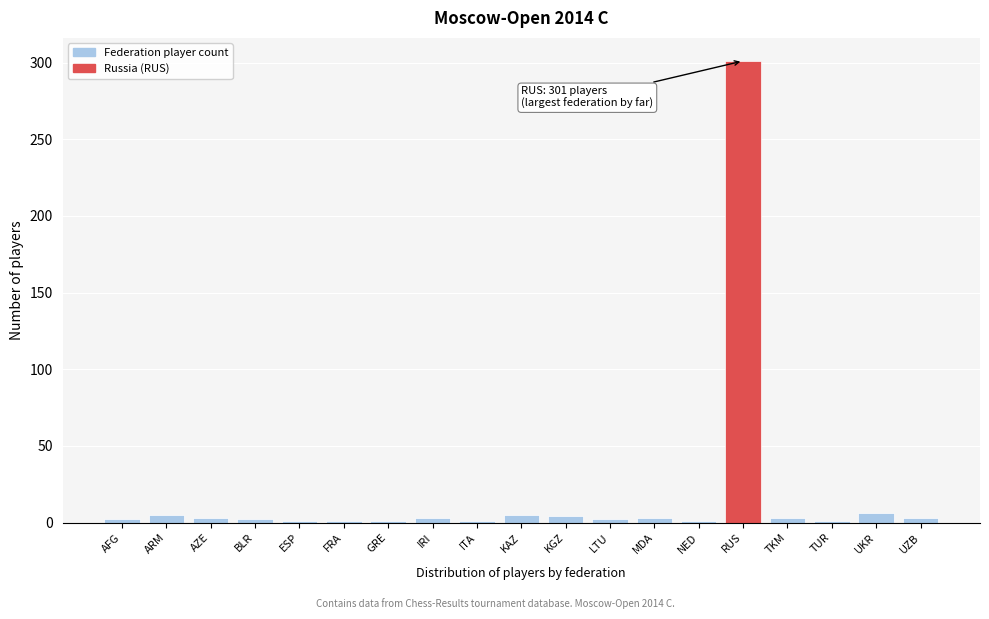

What is the greatest value displayed?

301